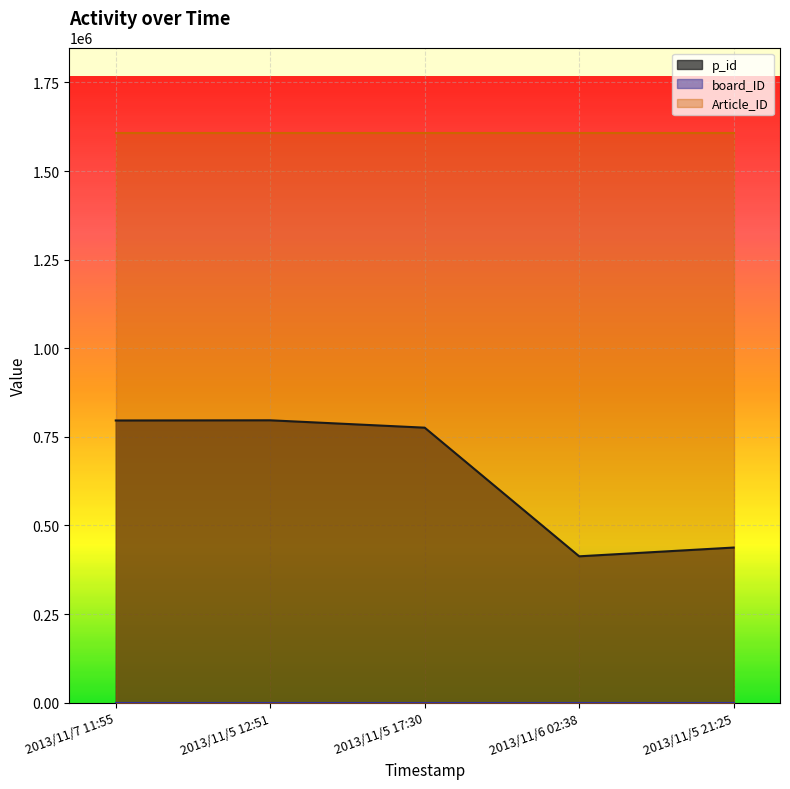

Rank the series by their average value, from lowest to highest.

board_ID, p_id, Article_ID